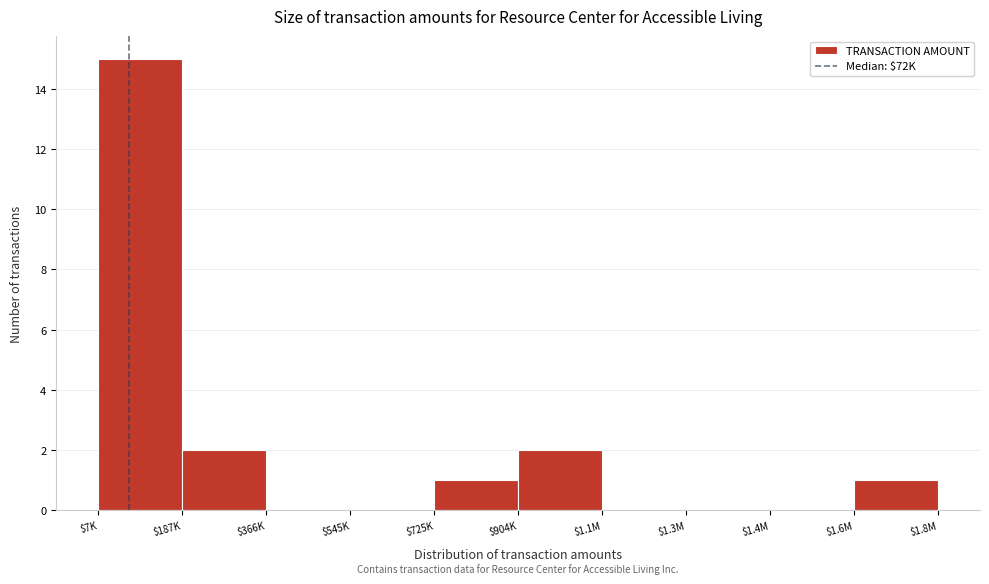

At which category does the chart reach its peak across all series?

$7K